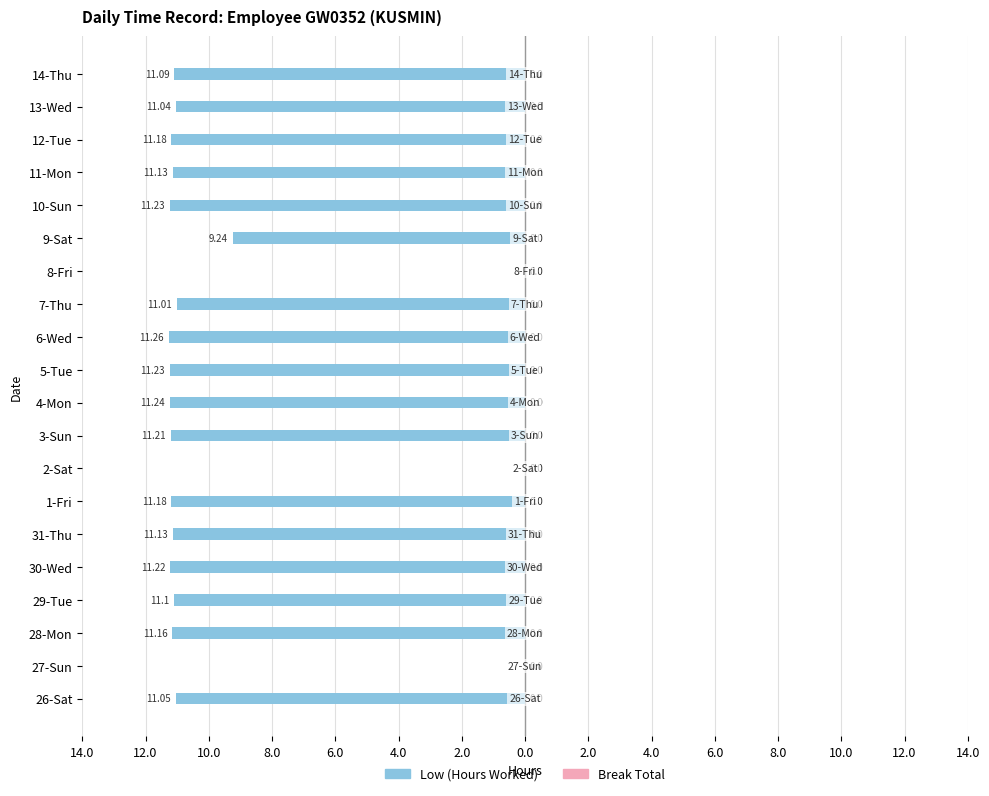

Are the bars horizontal?

Yes